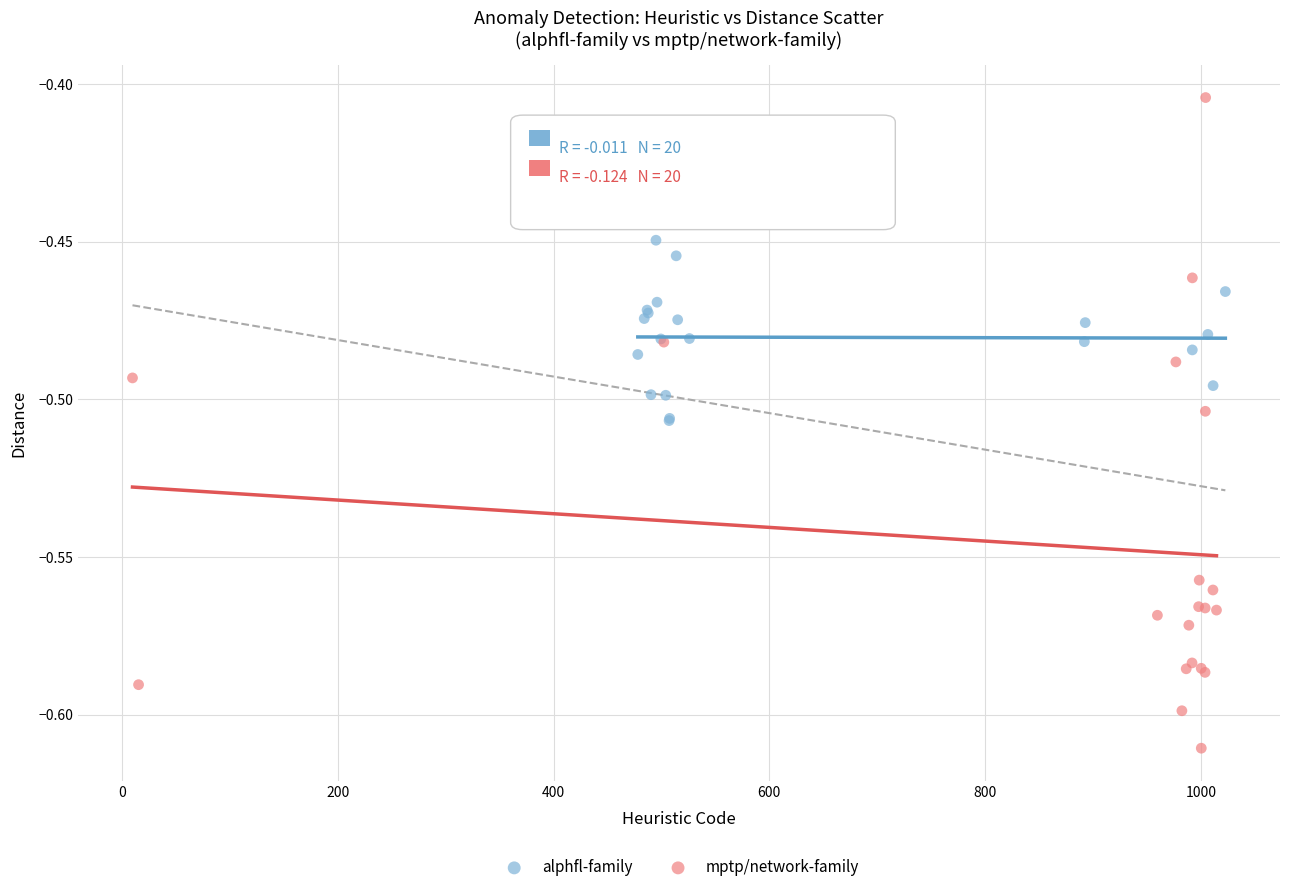

Which series contains the lowest Y value?

mptp/network-family